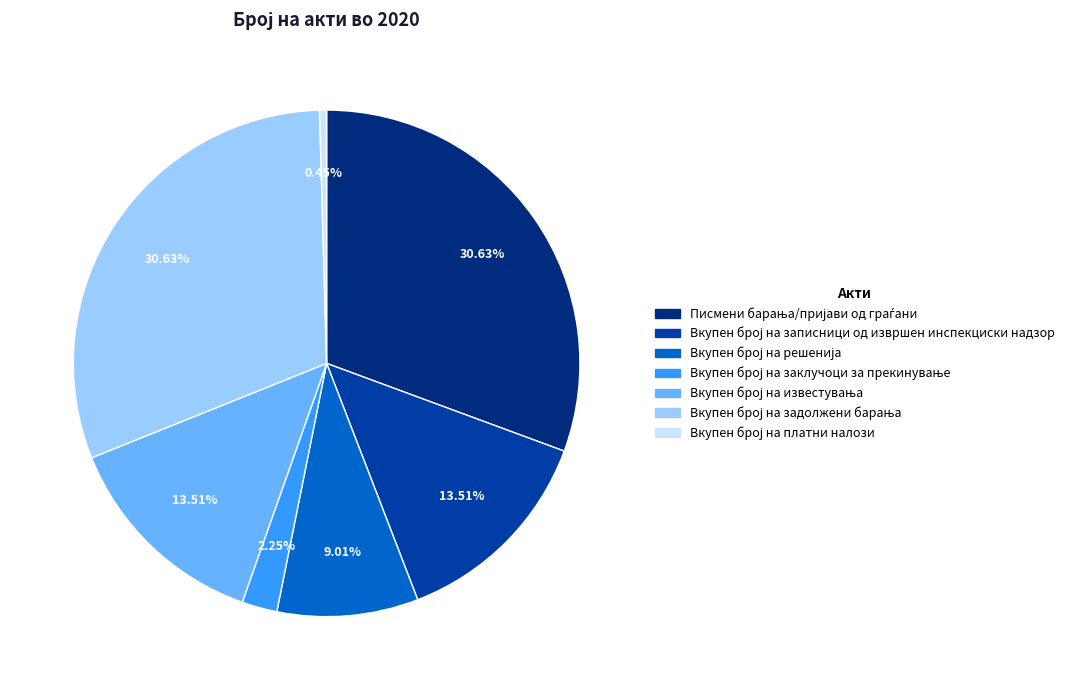

Does any single category account for the majority?

No